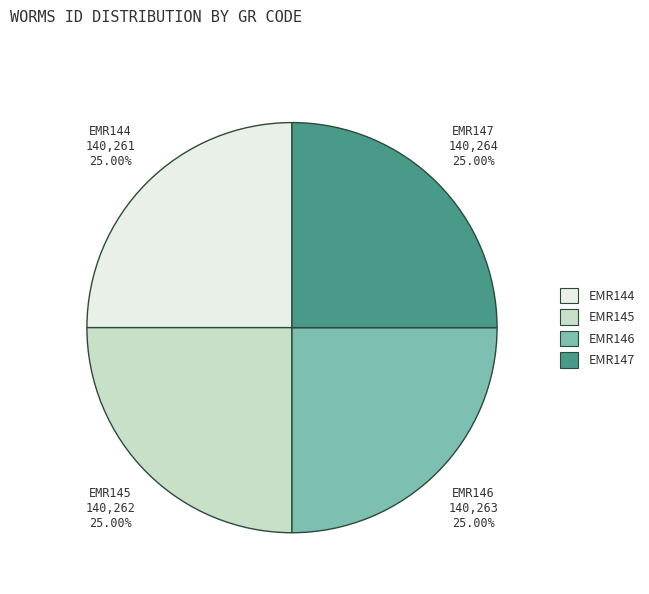

What is the ratio of the value at EMR145 to the value at EMR147?

1.0